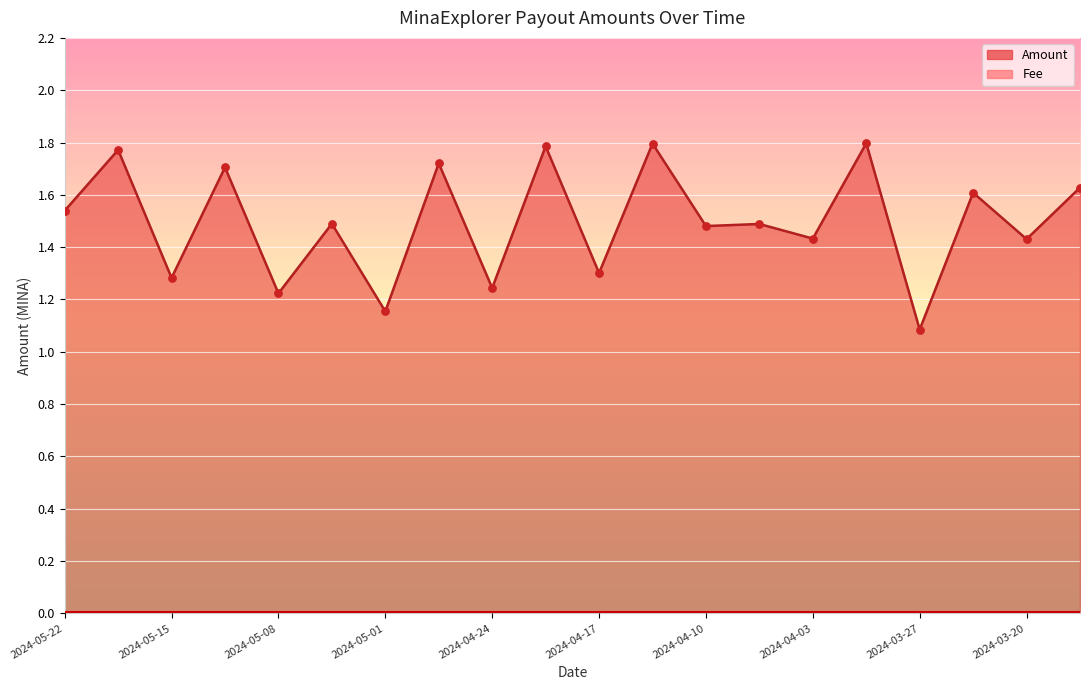

What is the ratio of the value at 2024-03-17 to the value at 2024-05-15?

1.3